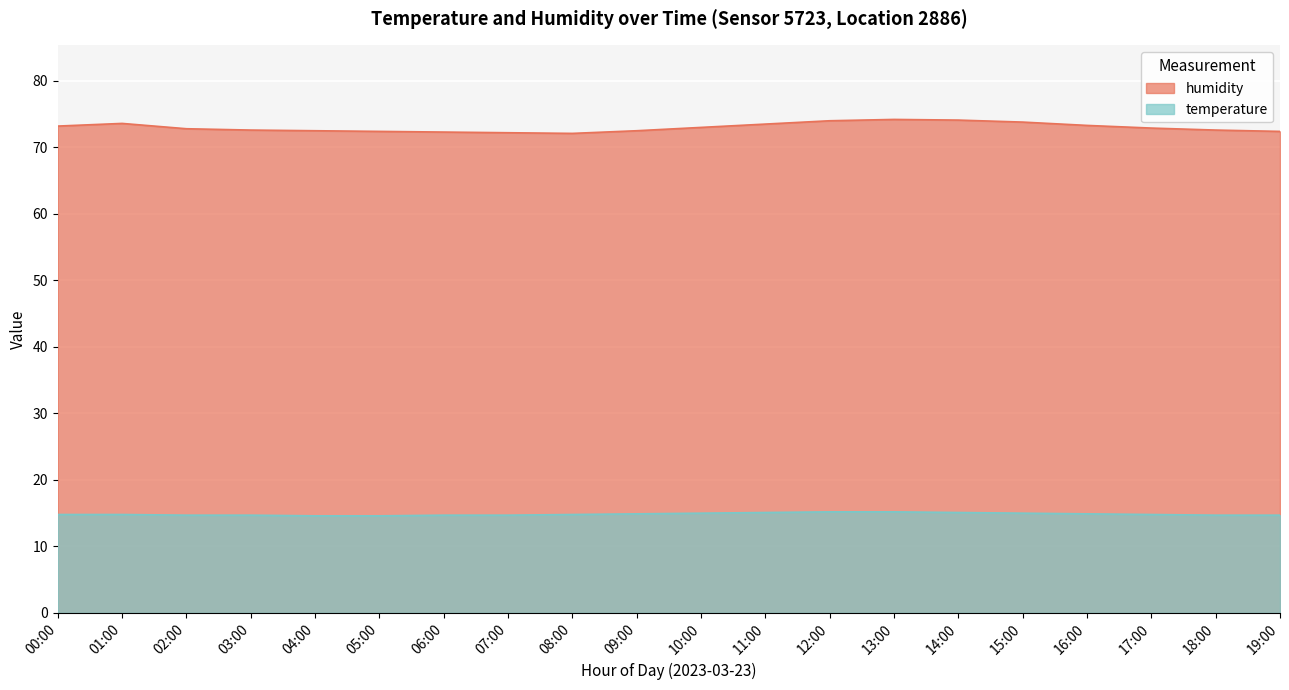

The humidity series shows 73.0 at 10:00. True or false?

True